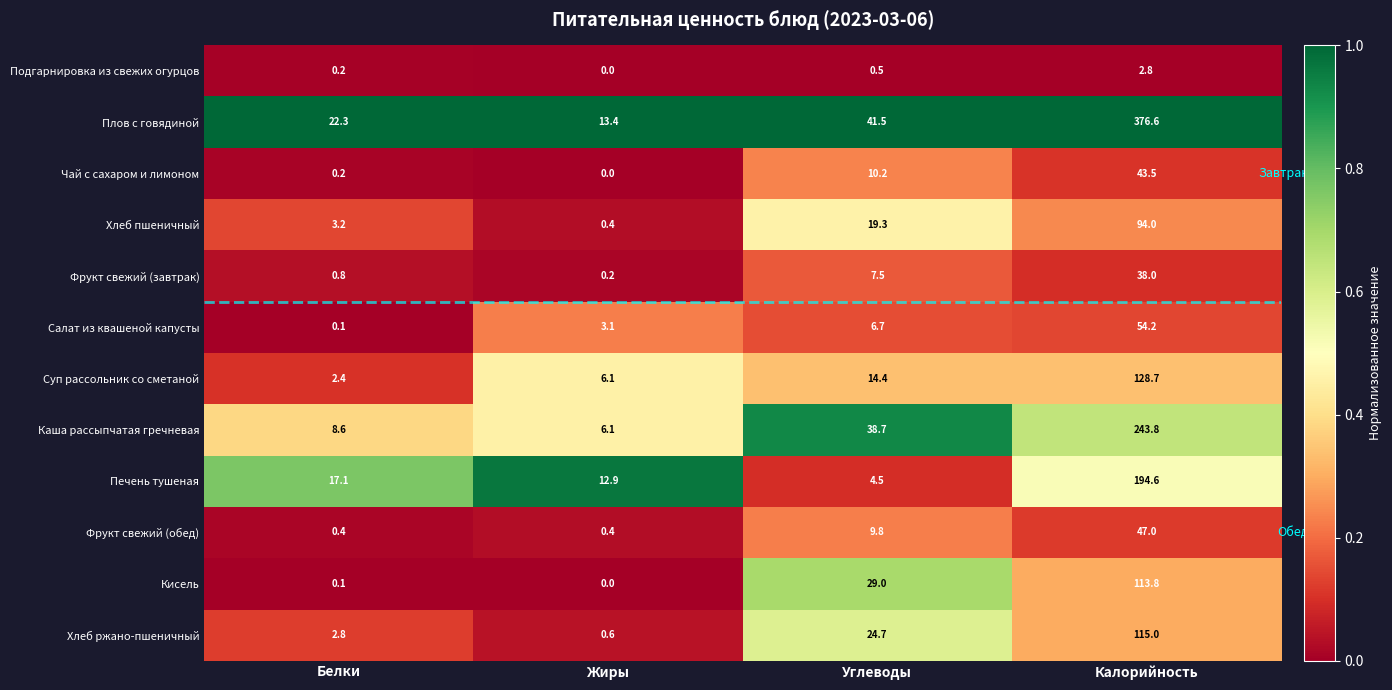

Rank the series at Калорийность from lowest to highest value.

Подгарнировка из свежих огурцов, Фрукт свежий (завтрак), Чай с сахаром и лимоном, Фрукт свежий (обед), Салат из квашеной капусты, Хлеб пшеничный, Кисель, Хлеб ржано-пшеничный, Суп рассольник со сметаной, Печень тушеная, Каша рассыпчатая гречневая, Плов с говядиной